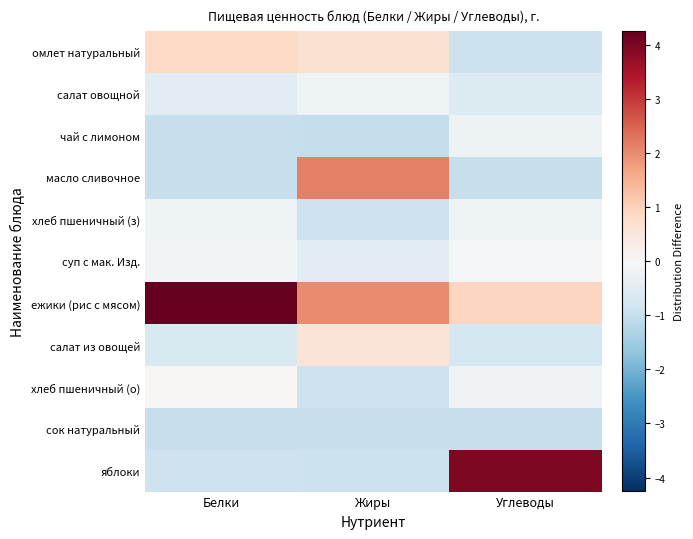

Which category has the highest value across all series?

Белки